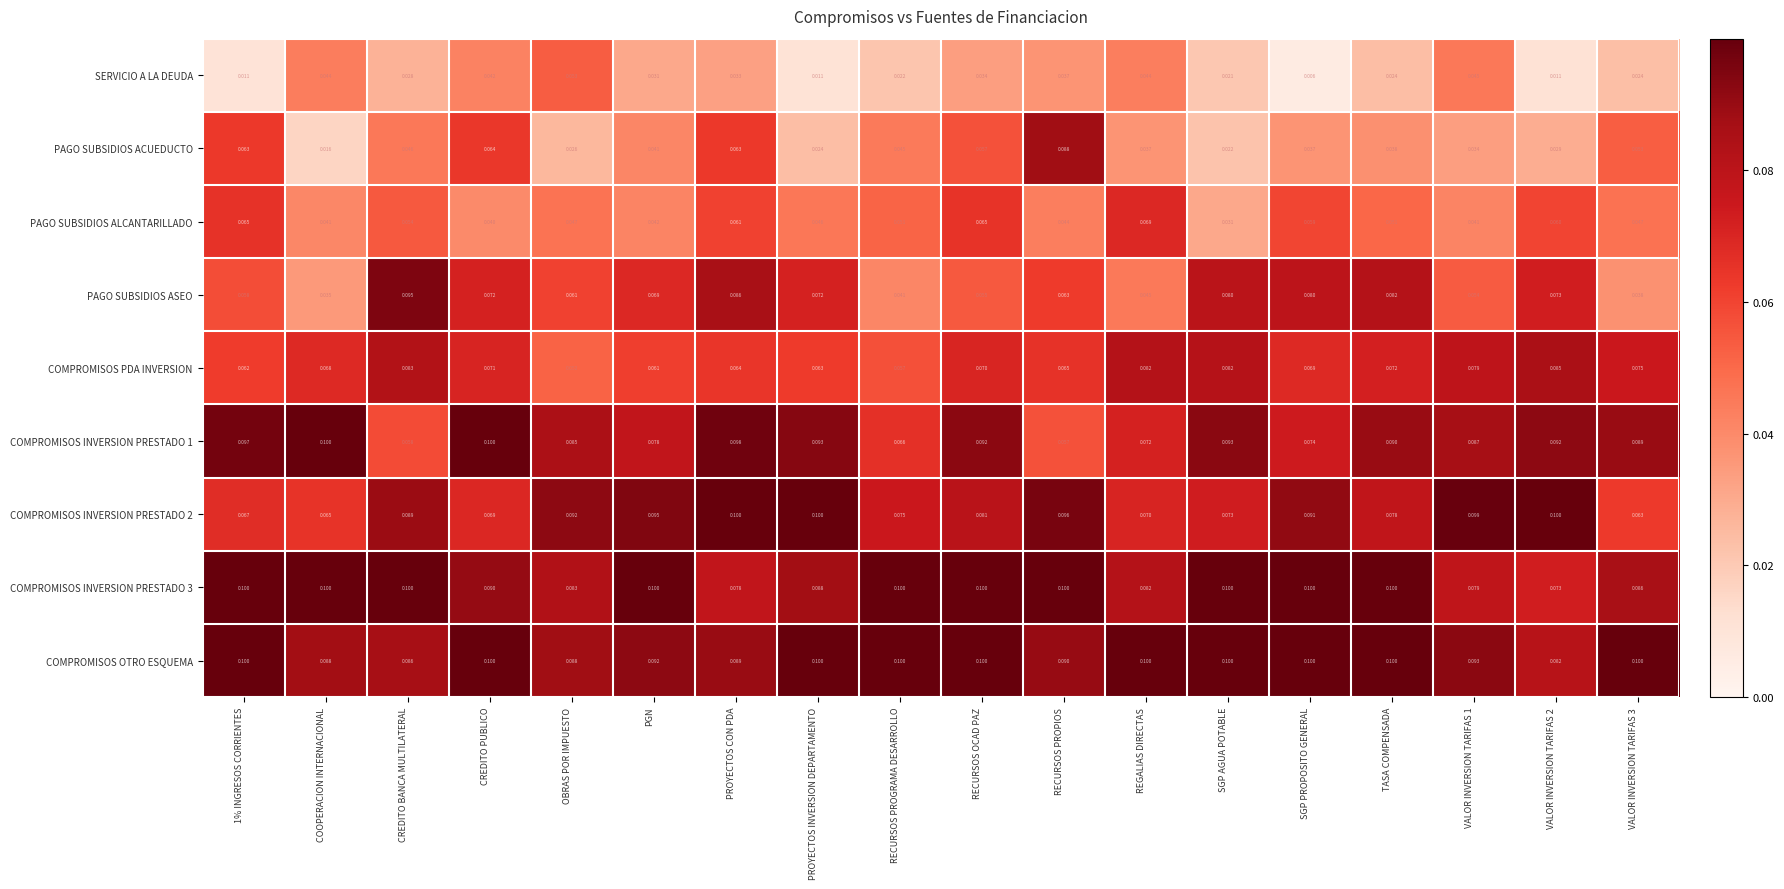

At which label is PAGO SUBSIDIOS ACUEDUCTO closest to 0?

COOPERACION INTERNACIONAL